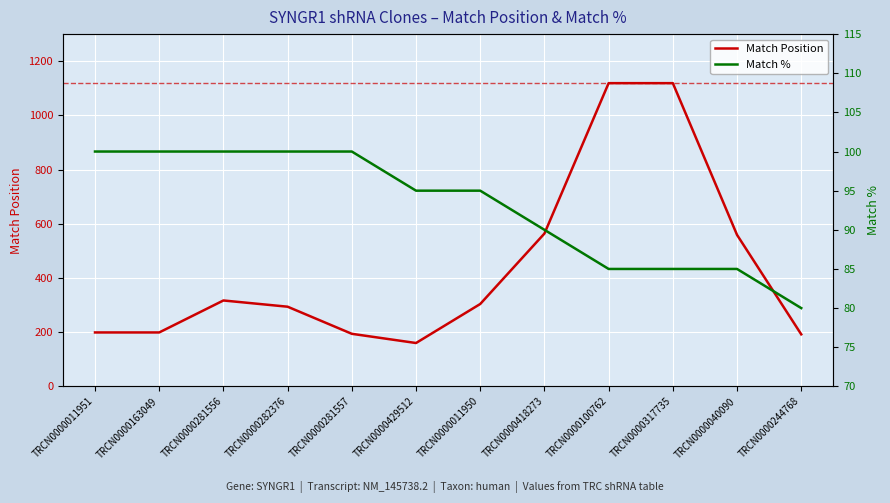

What is the average value of the Match Position series?

435